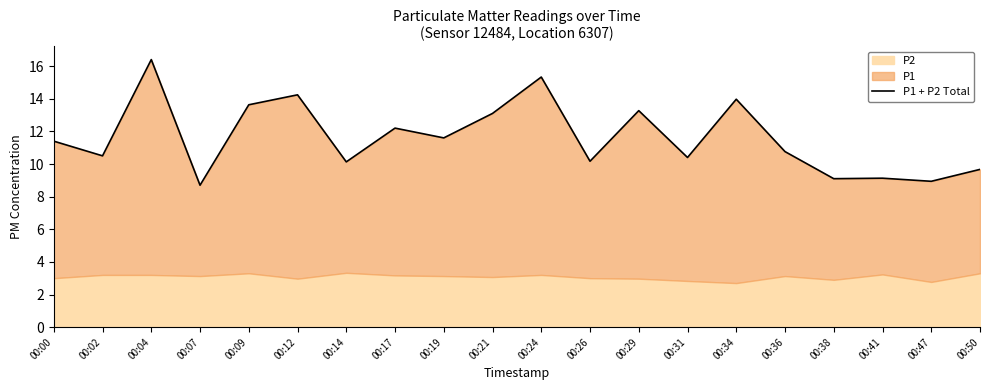

Rank the categories by value from lowest to highest.

00:07, 00:47, 00:38, 00:41, 00:50, 00:14, 00:26, 00:31, 00:02, 00:36, 00:00, 00:19, 00:17, 00:21, 00:29, 00:09, 00:34, 00:12, 00:24, 00:04